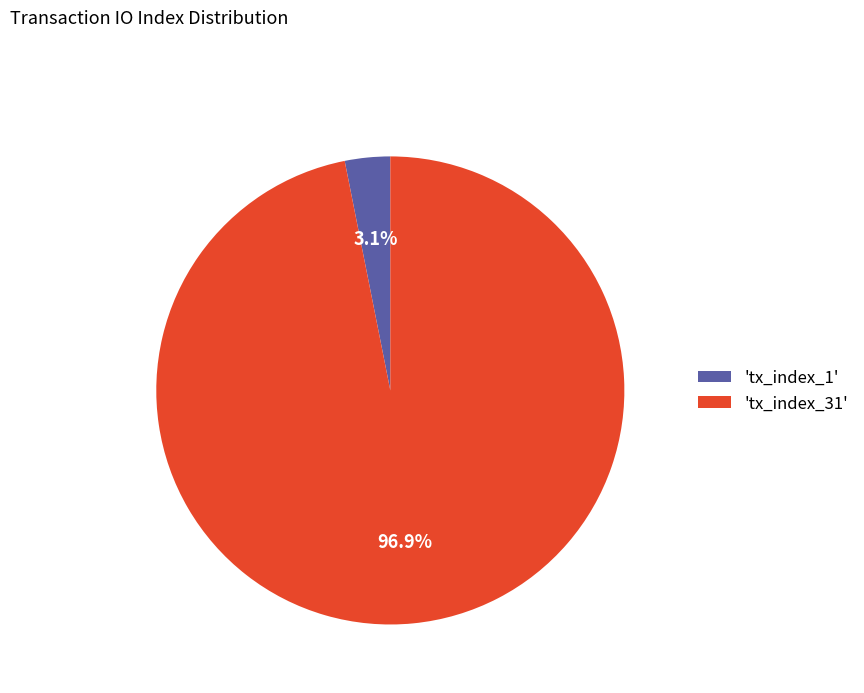

What is the largest slice in the pie chart?

'tx_index_31'